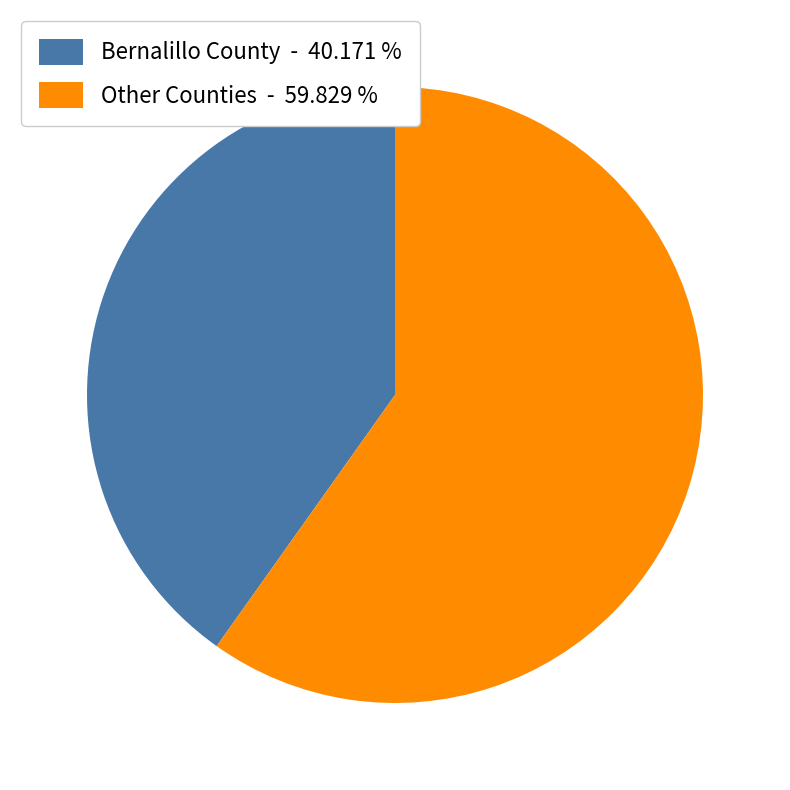

Which category accounts for the majority?

Other Counties - 59.829 %